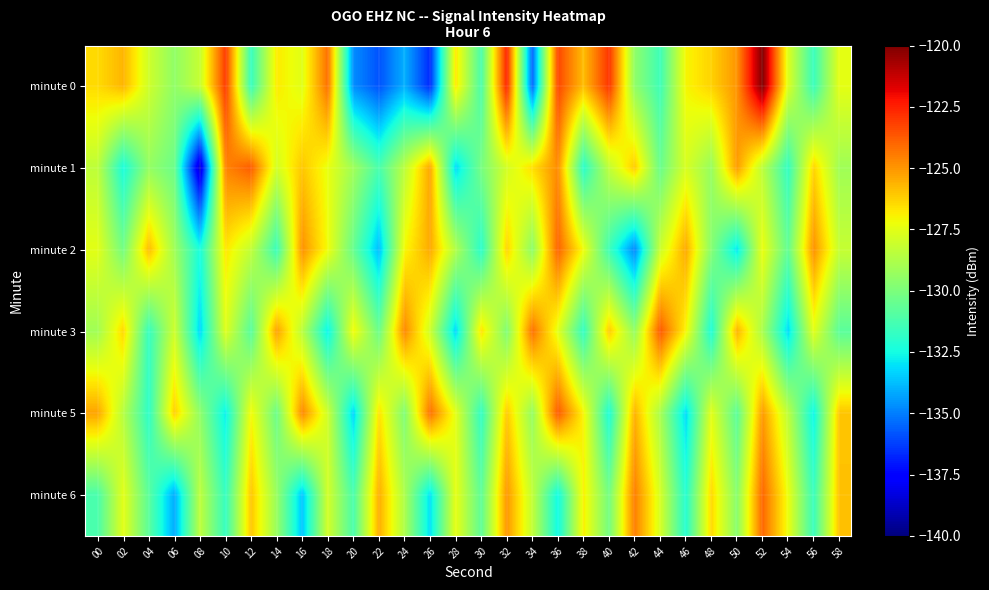

What is the minimum value shown in the chart?

-138.7